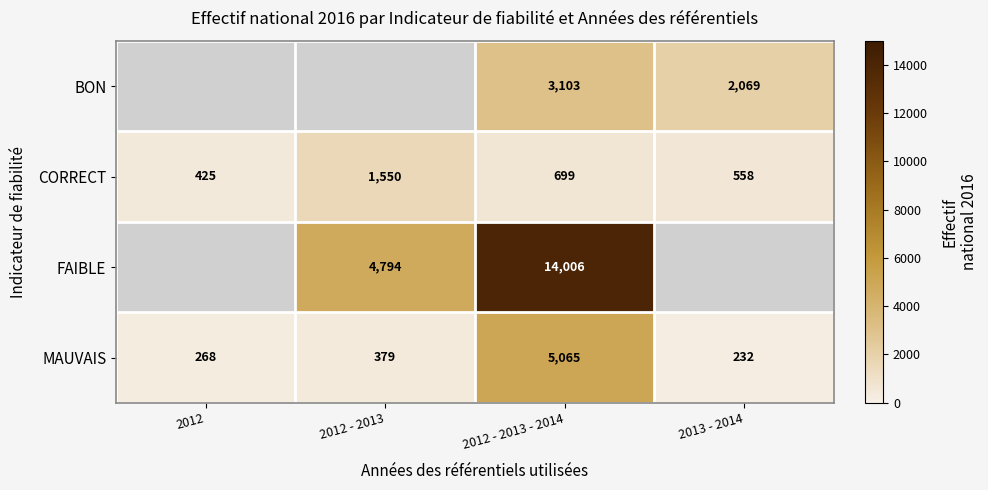

Is the value of BON at 2013 - 2014 greater than the value of CORRECT at 2012 - 2013?

Yes